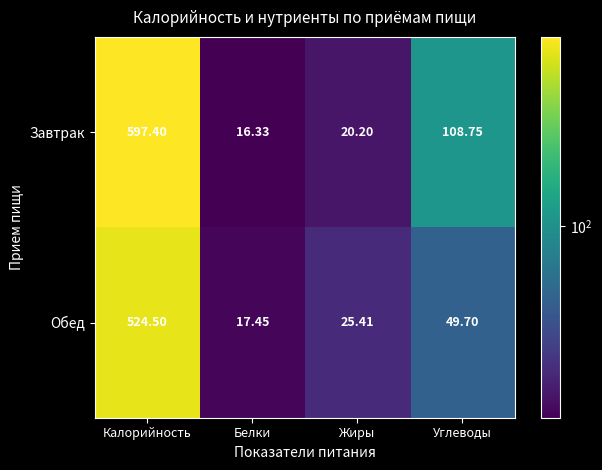

Between Калорийность and Жиры, which series saw the biggest shift?

Завтрак